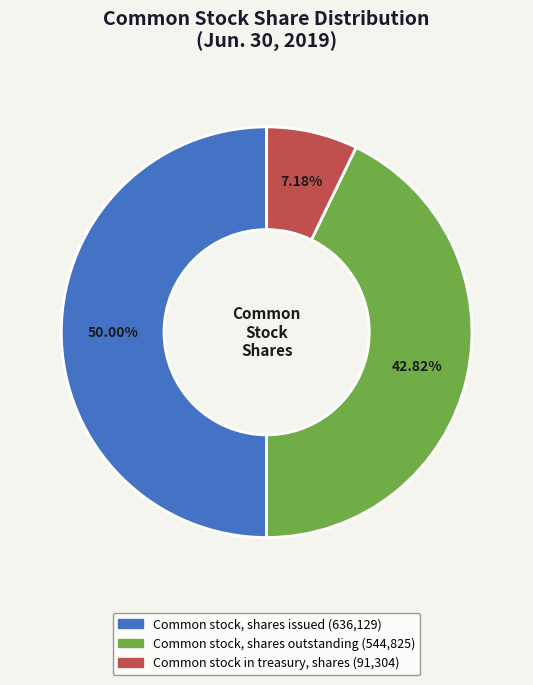

What is the largest slice in the pie chart?

Common stock, shares issued